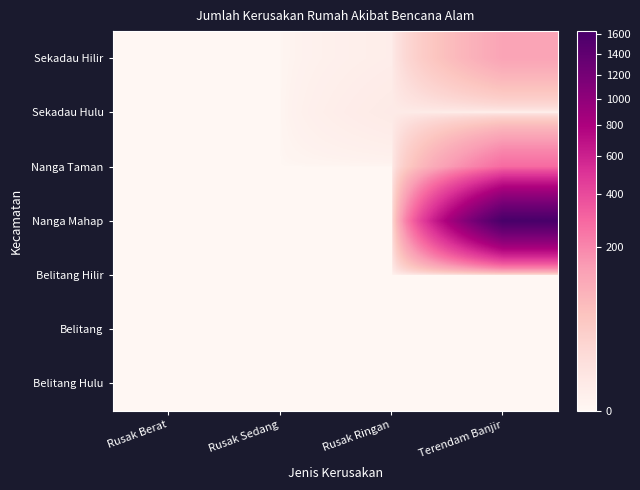

Which series has the largest total across all categories?

Nanga Mahap